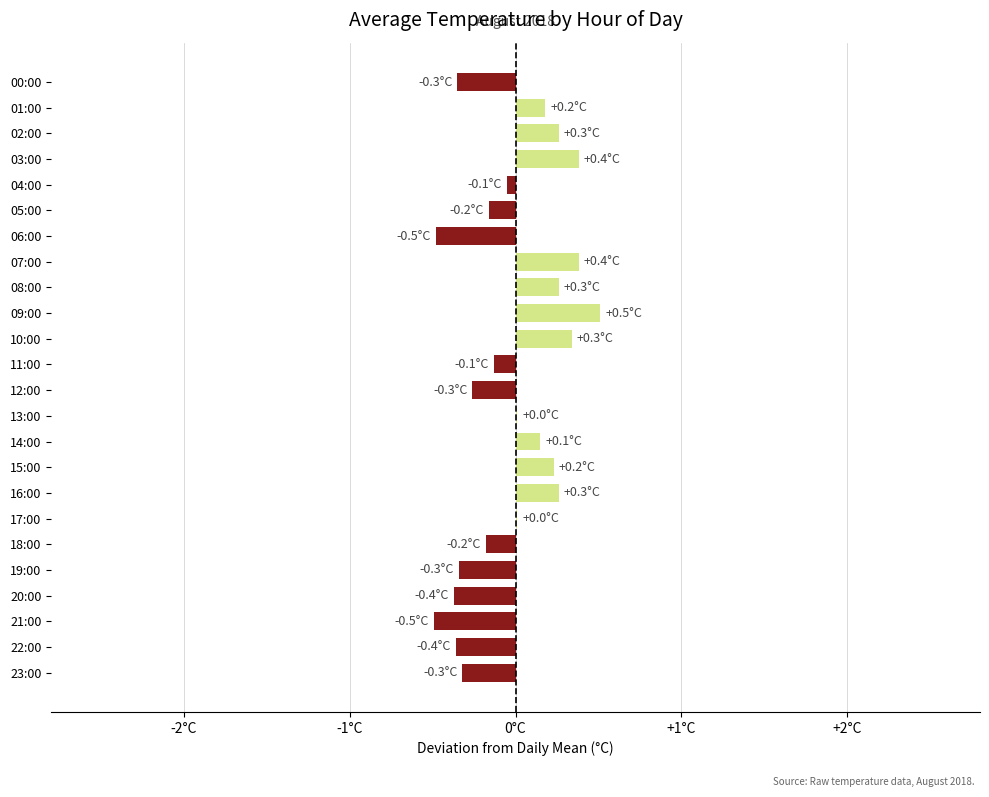

Are the bars horizontal?

Yes